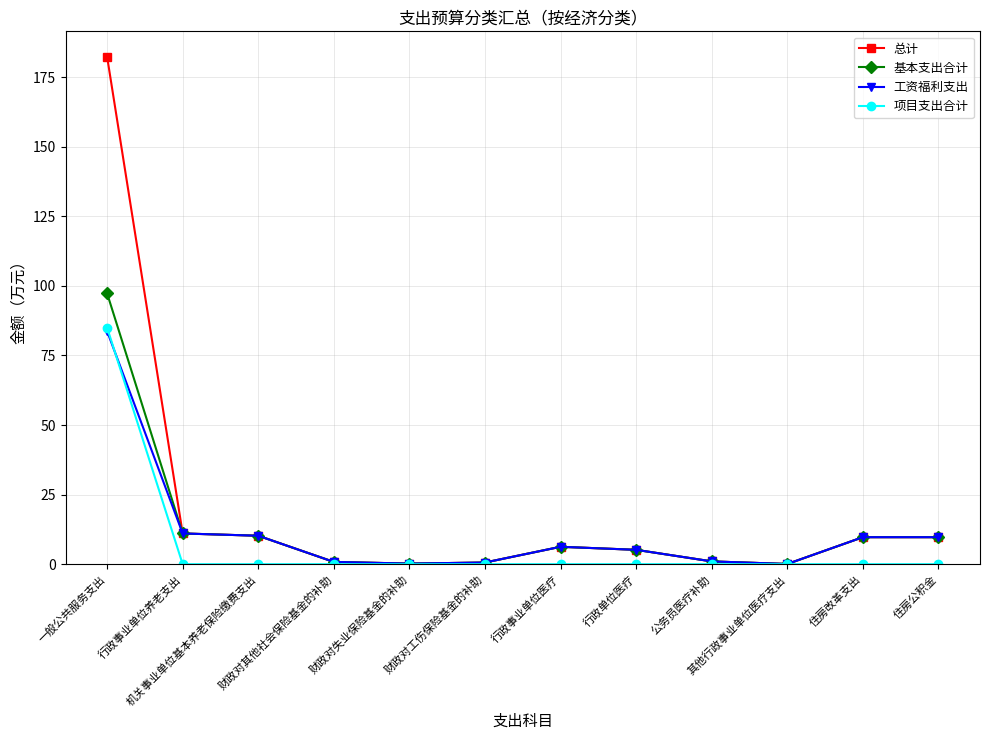

What is the highest value of the 总计 series?

182.3